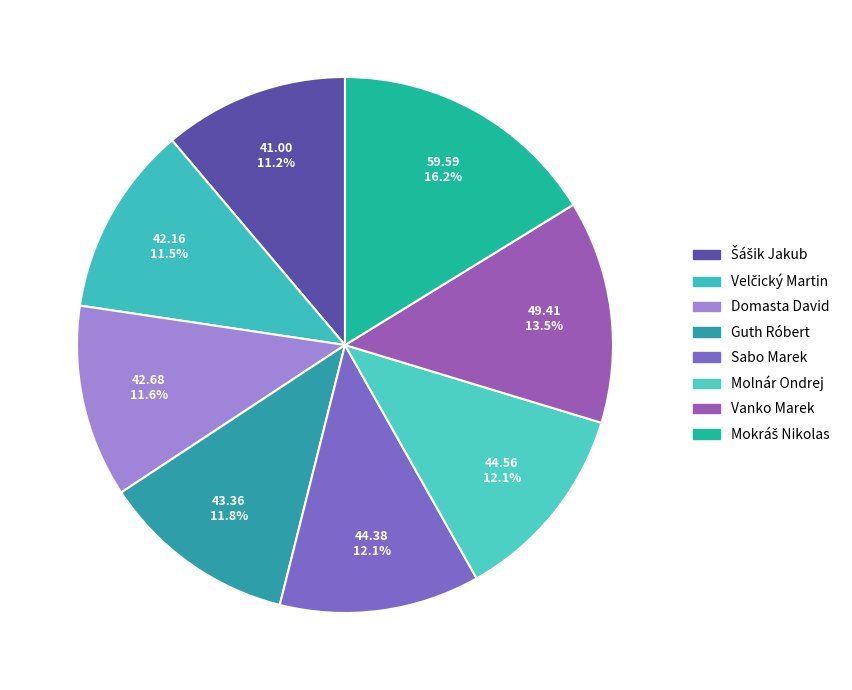

The Sabo Marek slice represents 4% of the pie. True or false?

False